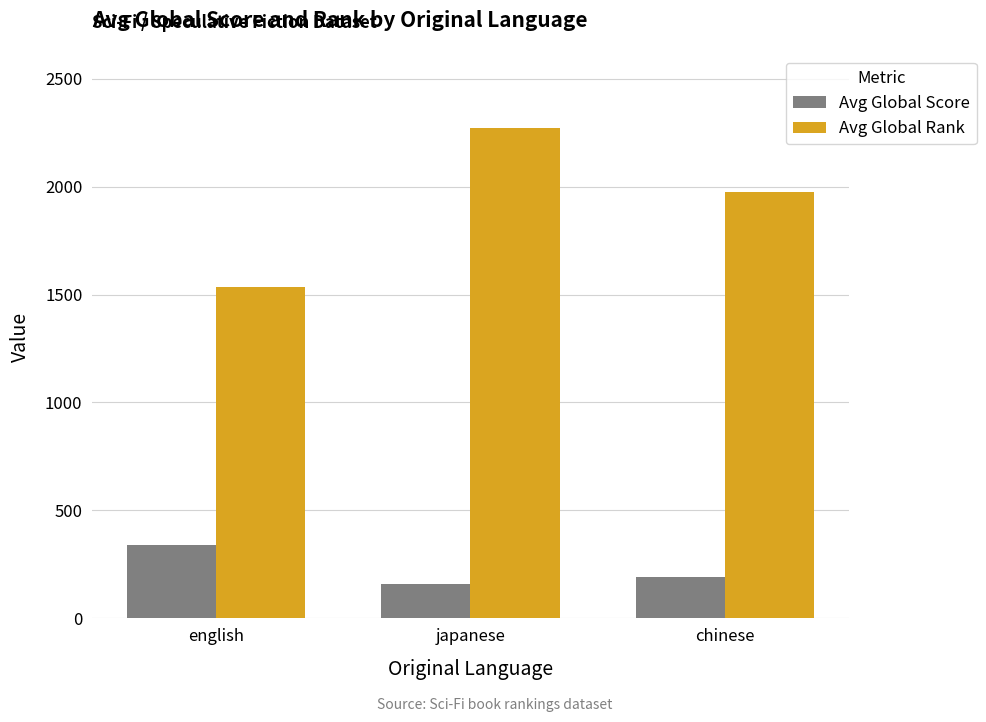

Reading left to right, what are all the values shown in this chart?

Avg Global Score: 340	160	191
Avg Global Rank: 1534	2270	1975